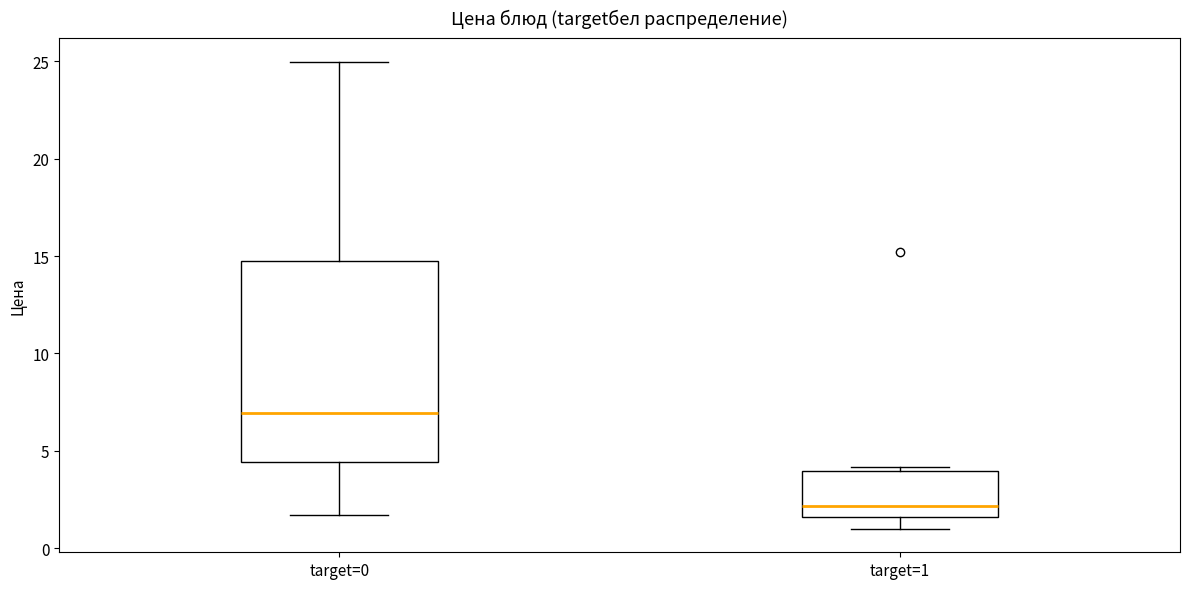

Reading left to right, transcribe this box plot: for each box, give where its median line is, the range the box spans, and where its two whiskers end, as read against the y-axis. The values are not printed on the chart, so give them approximately, as read against the axis.

target=0: median 7.0, box 4.5 to 14.5, whiskers 1.5 to 25.0
target=1: median 2.0, box 1.5 to 4.0, whiskers 1.0 to 4.0 (just above the box's upper edge)